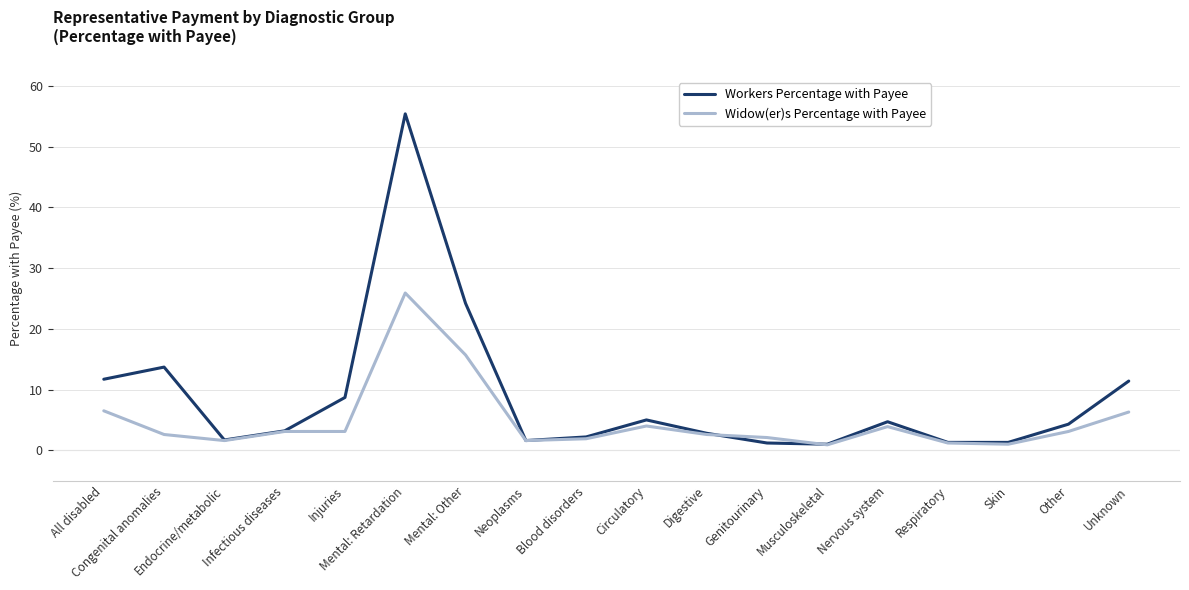

True or false: Widow(er)s Percentage with Payee and Workers Percentage with Payee cross at least once.

True